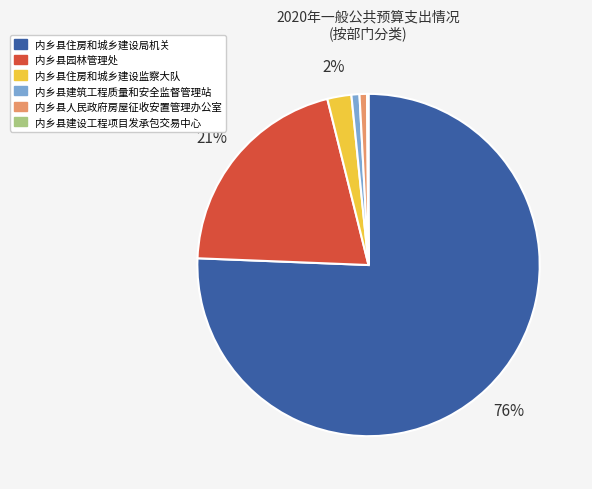

The 内乡县住房和城乡建设局机关 slice represents 76% of the pie. True or false?

True